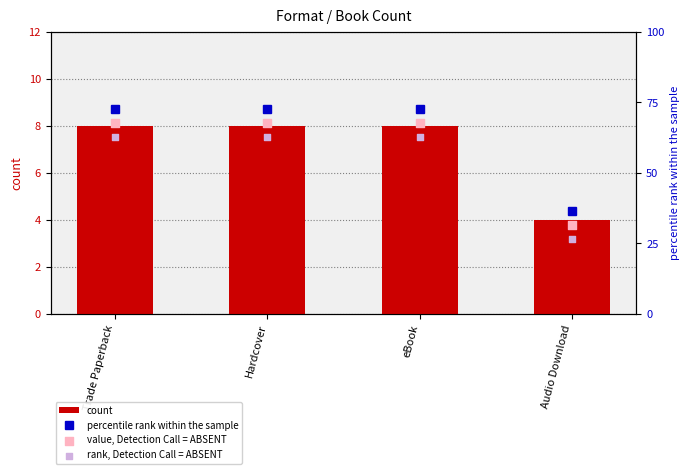

What is the total value across all series at Audio Download?

98.2